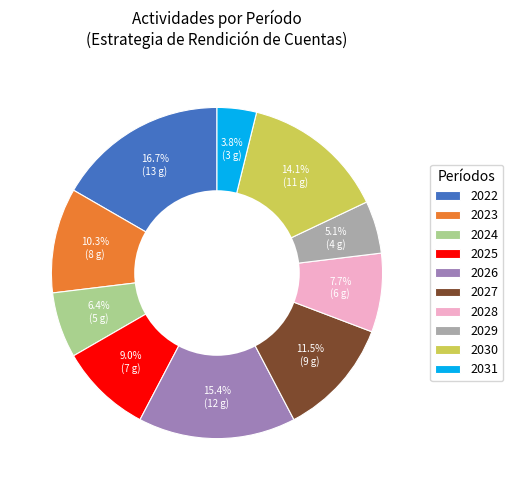

What percentage is the 2022 slice, to the nearest percent?

17%